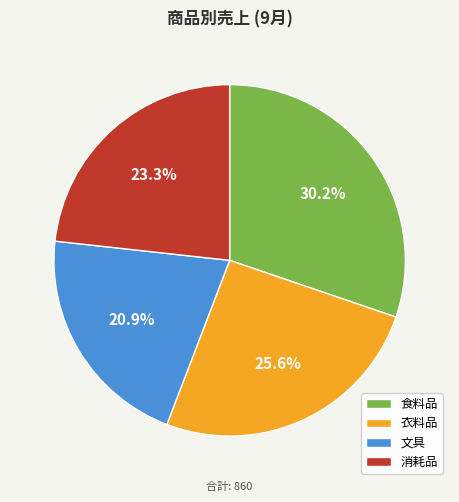

What is the largest slice in the pie chart?

食料品